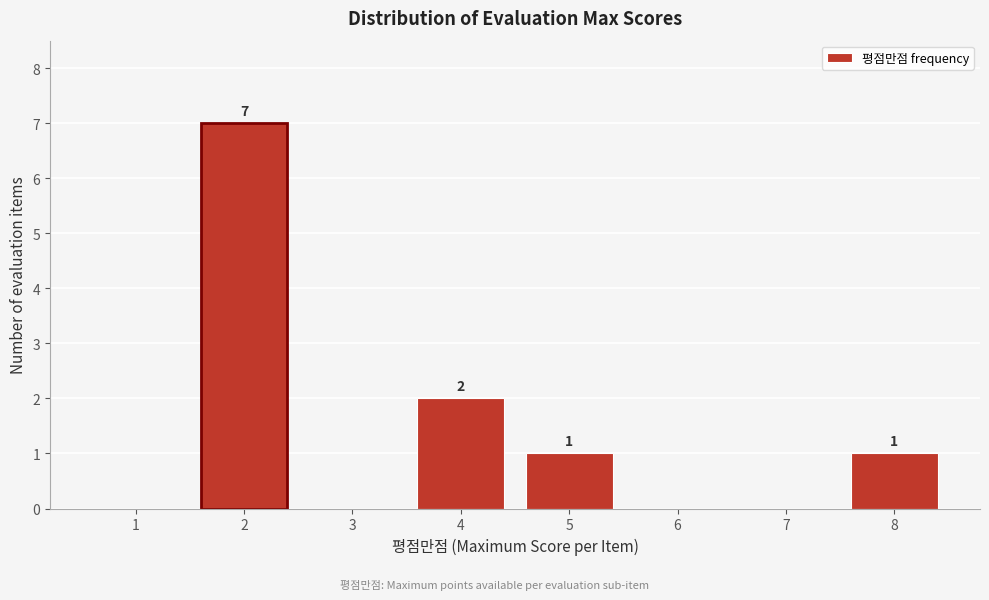

Over which range of the x-axis is the bar tallest?

1.5 to 2.5